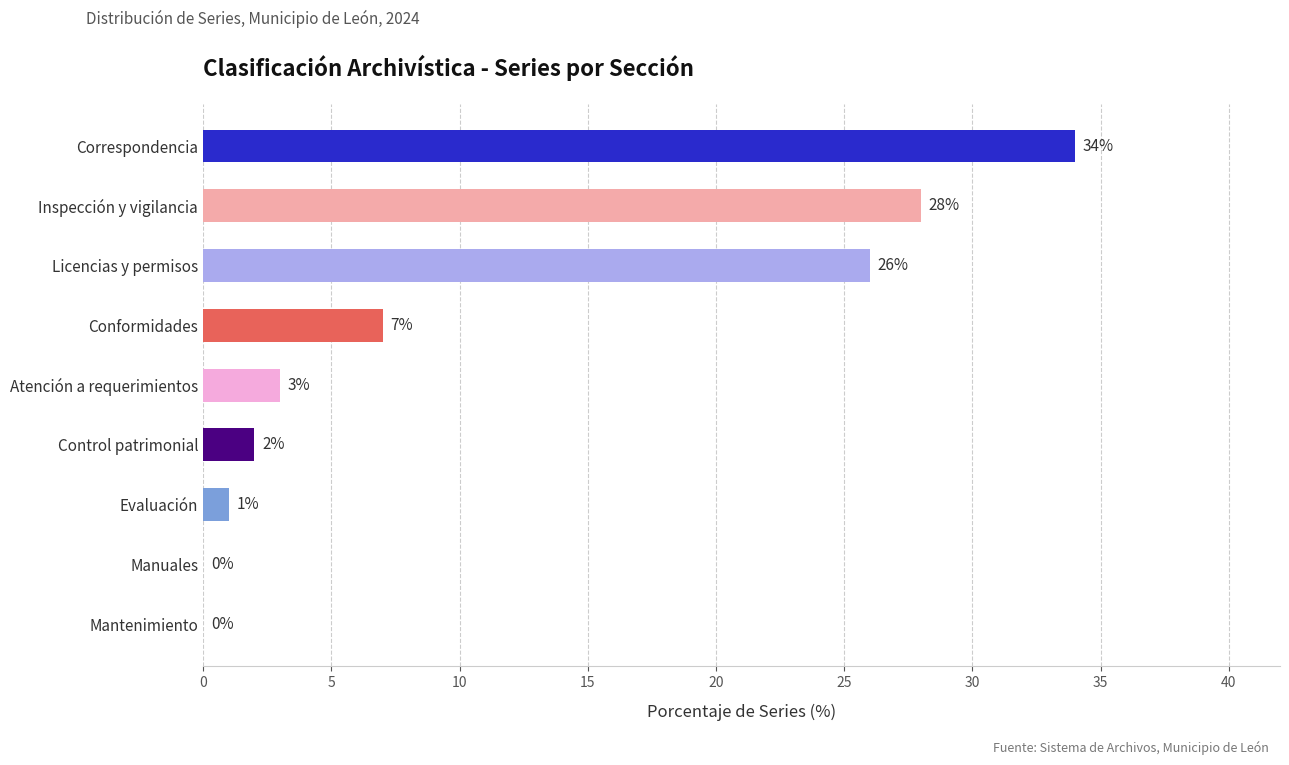

The value at Control patrimonial is 2. True or false?

True